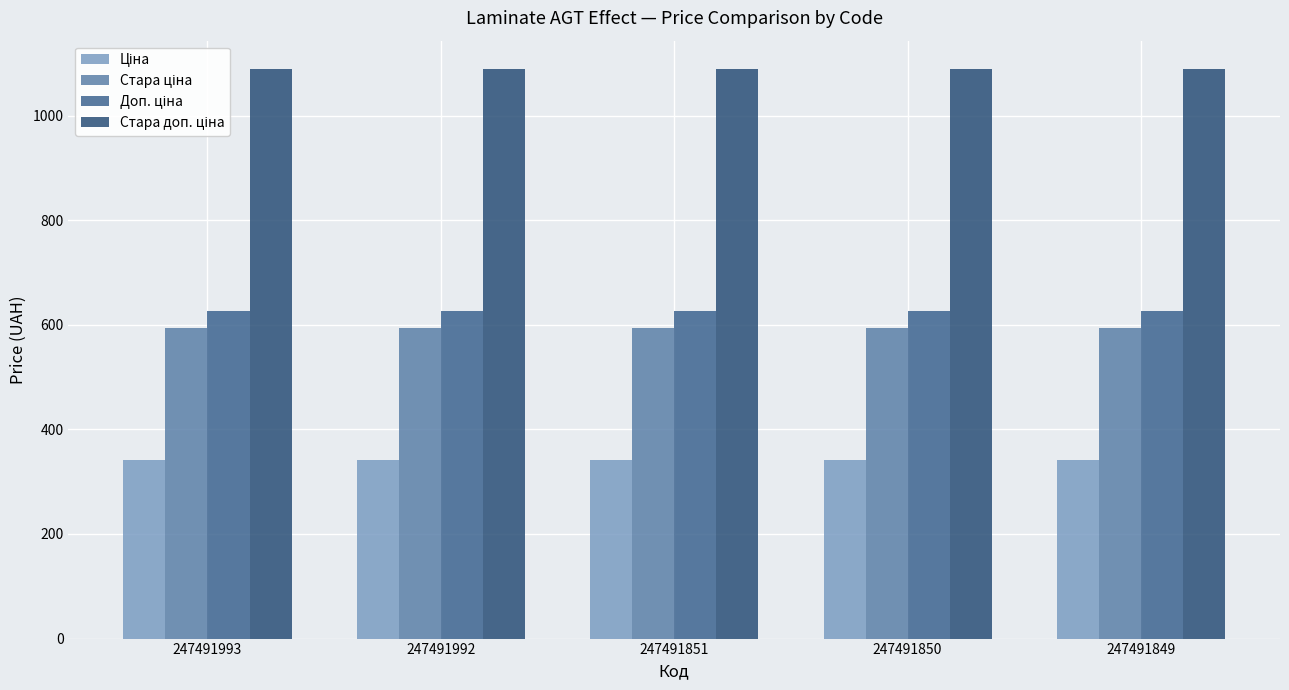

How many groups of bars are there?

5